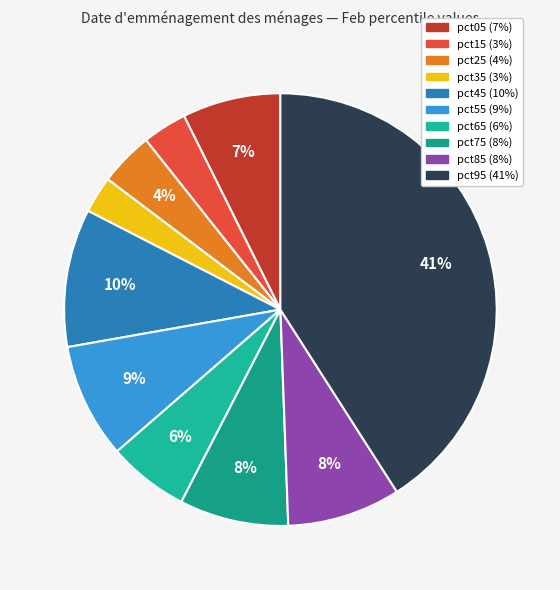

How many segments does this pie chart have?

10